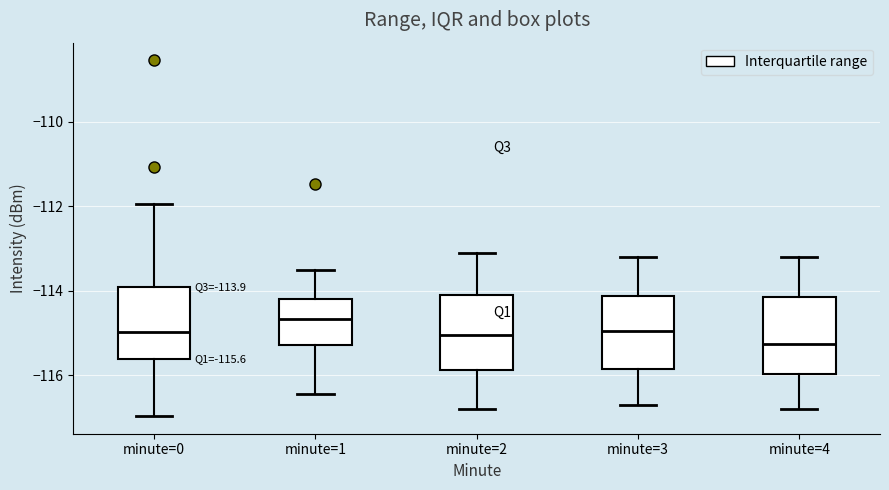

Which box has the highest median line?

minute=1